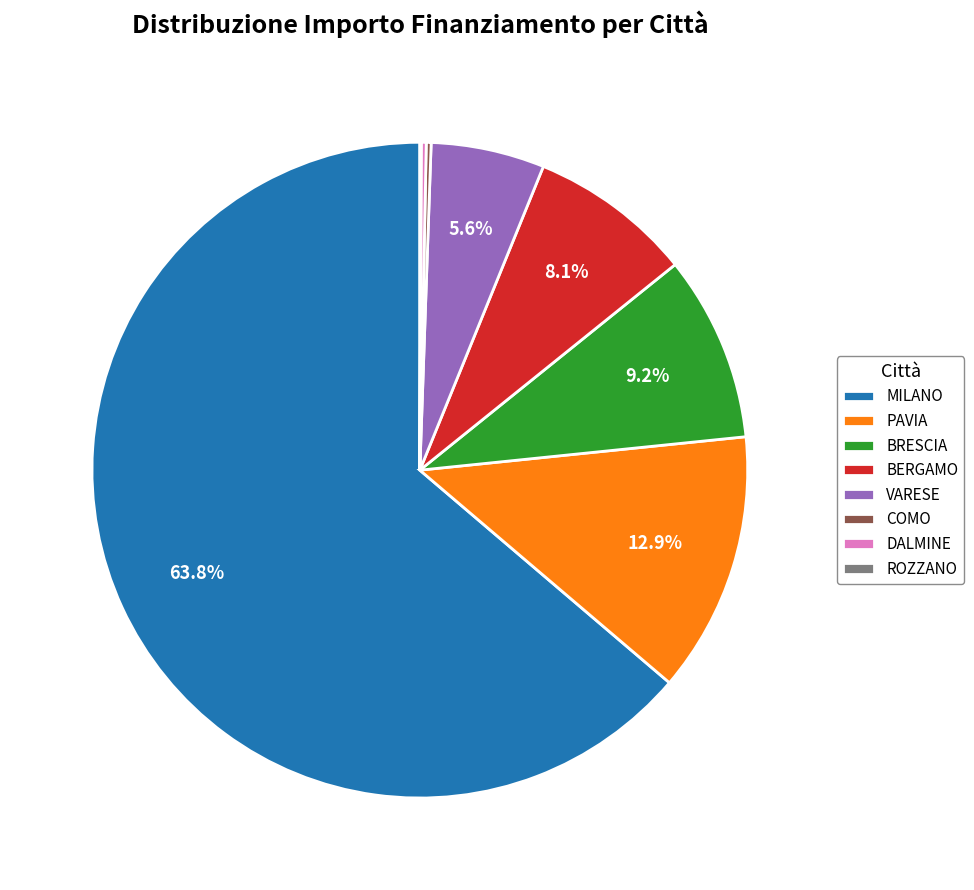

Which category has the biggest portion of the pie?

MILANO